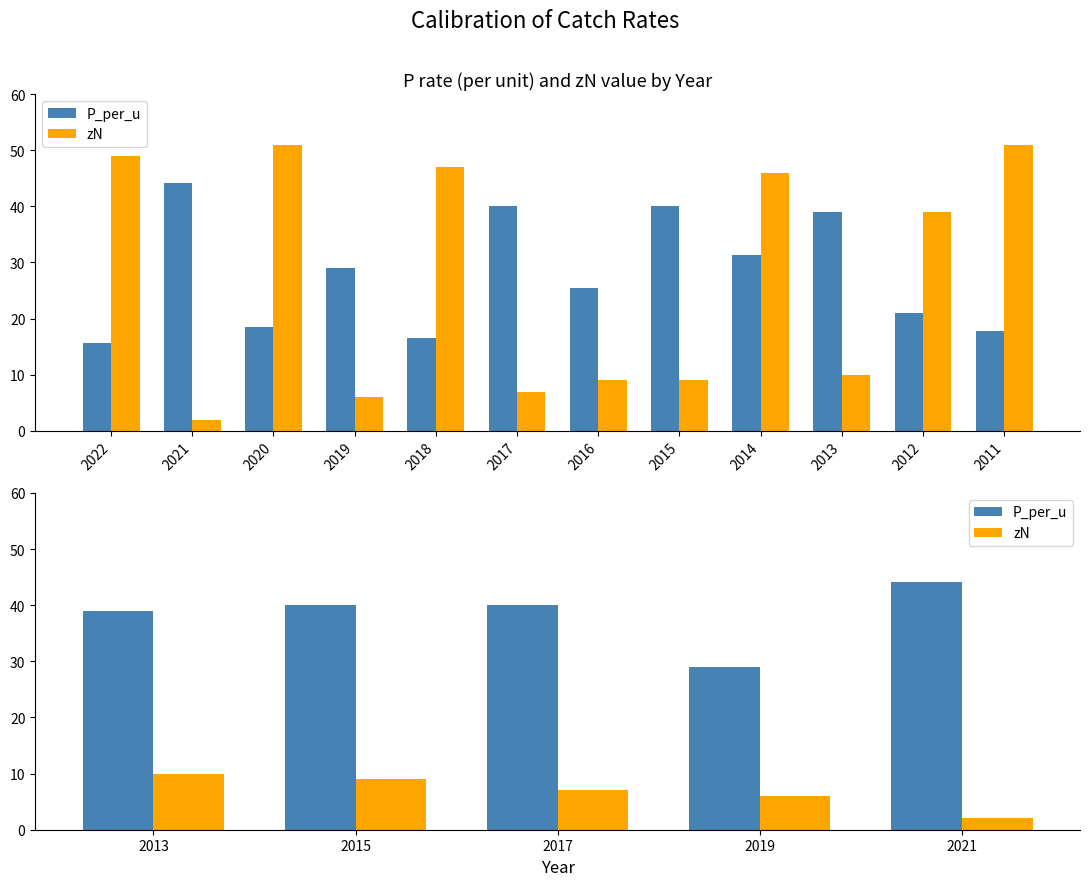

How many groups of bars are there?

5